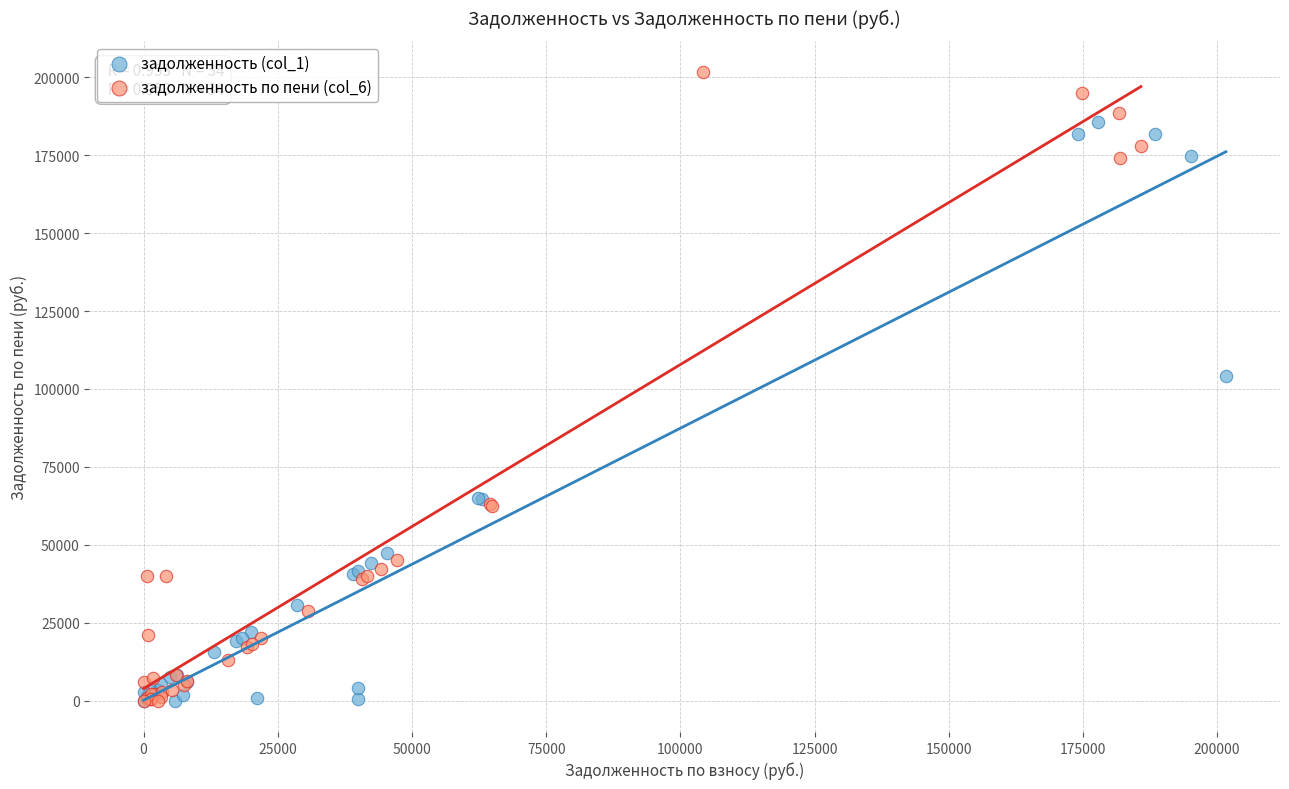

Which series has the widest spread of Y values?

задолженность по пени (col_6)